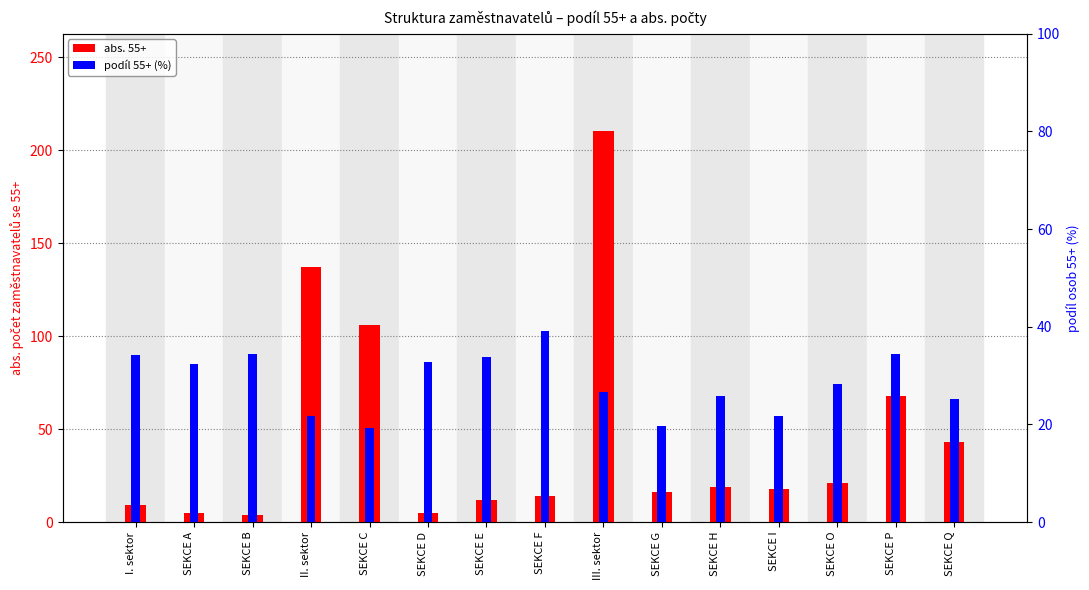

What is the difference between the second highest and minimum values in the abs. 55+ series?

133.0